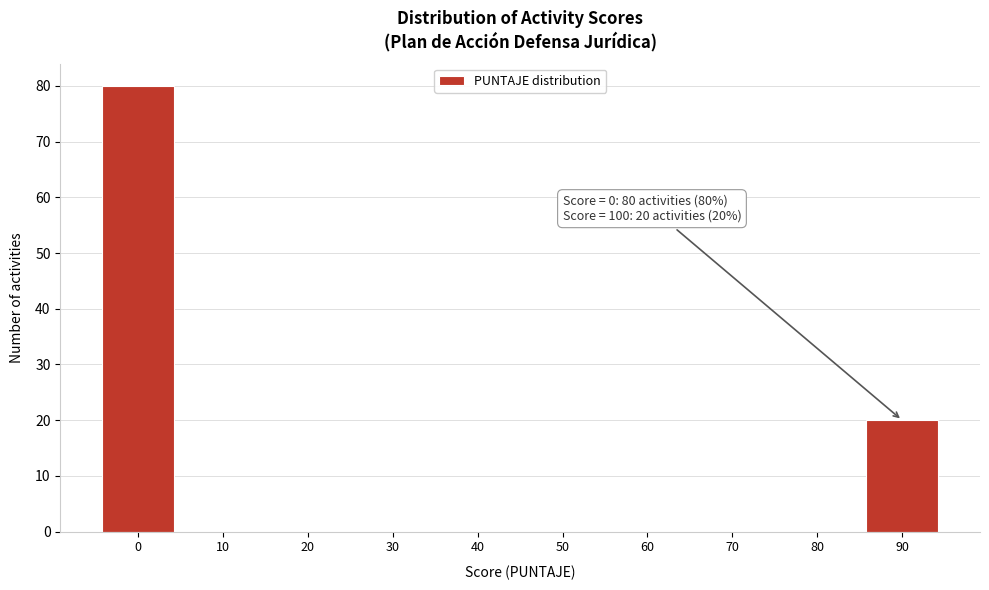

Reading left to right, list all the values displayed in this chart.

0=80	10=0	20=0	30=0	40=0	50=0	60=0	70=0	80=0	90=20